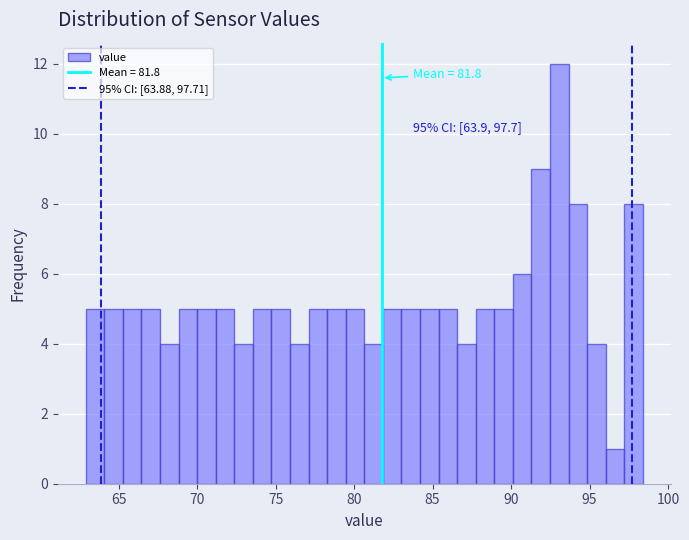

Around what value on the x-axis is the tallest bar? Give the approximate position of its centre, as read against the axis.

93.0